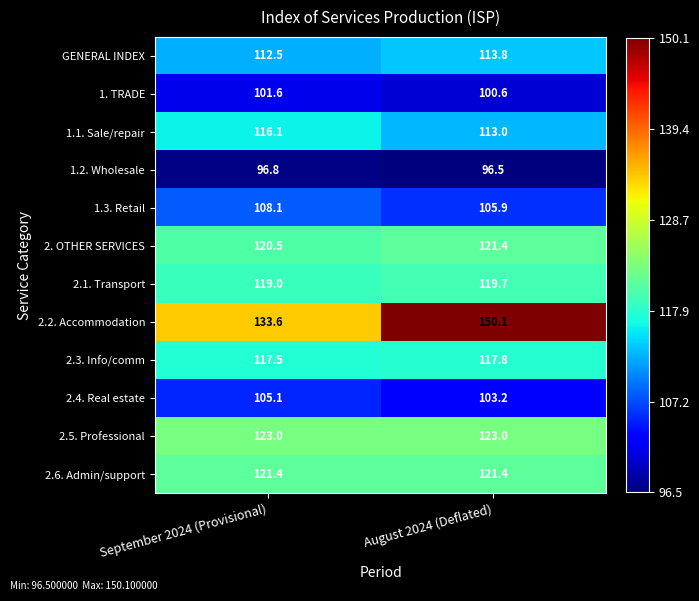

True or false: 1.3. Retail has a value of 108.1 at September 2024 (Provisional).

True